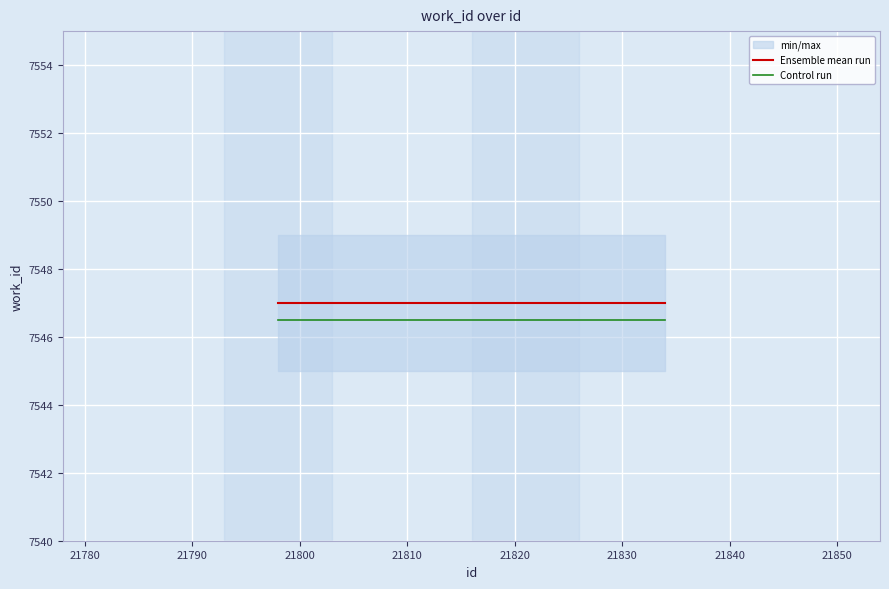

Reading right to left, transcribe all the data shown in this chart.

Ensemble mean run: 7547.0	7547.0	7547.0
Control run: 7546.5	7546.5	7546.5